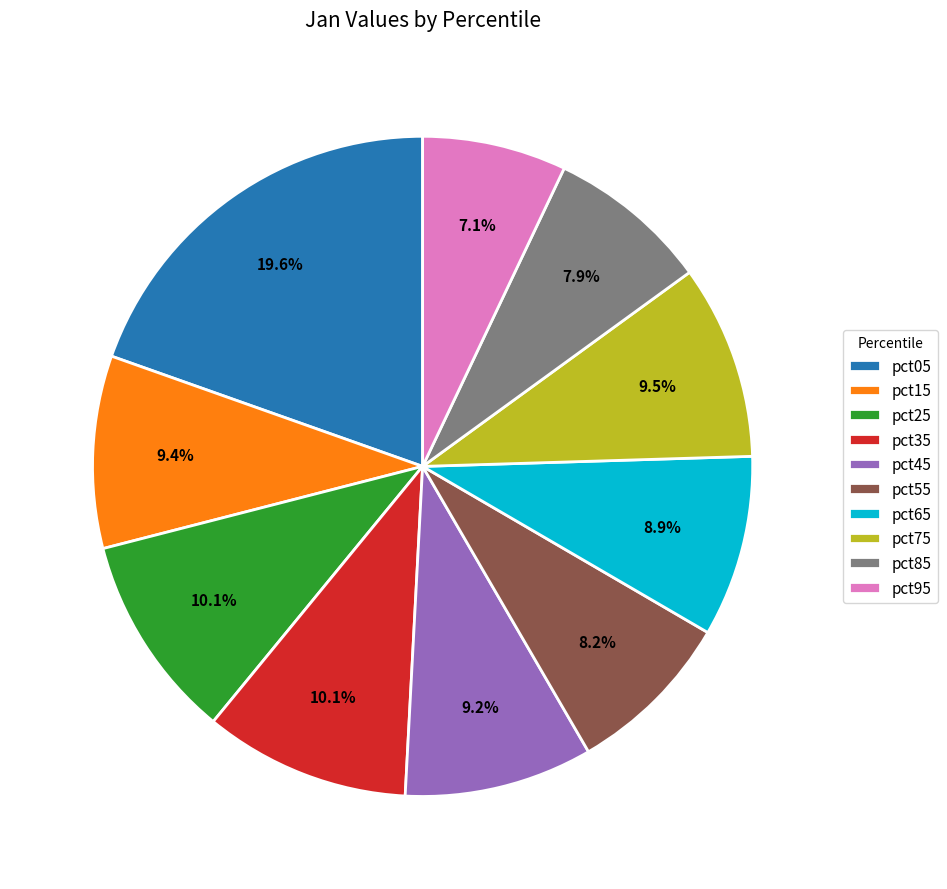

How many slices are in this pie chart?

10